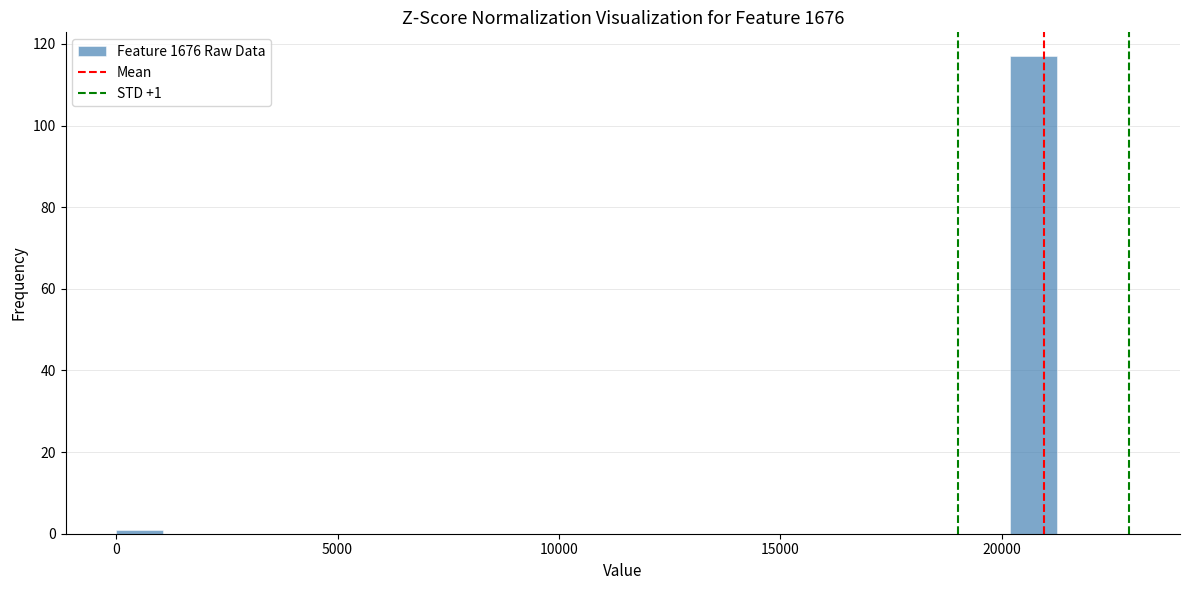

Read against the x-axis, roughly where is the centre of the tallest bar?

20500